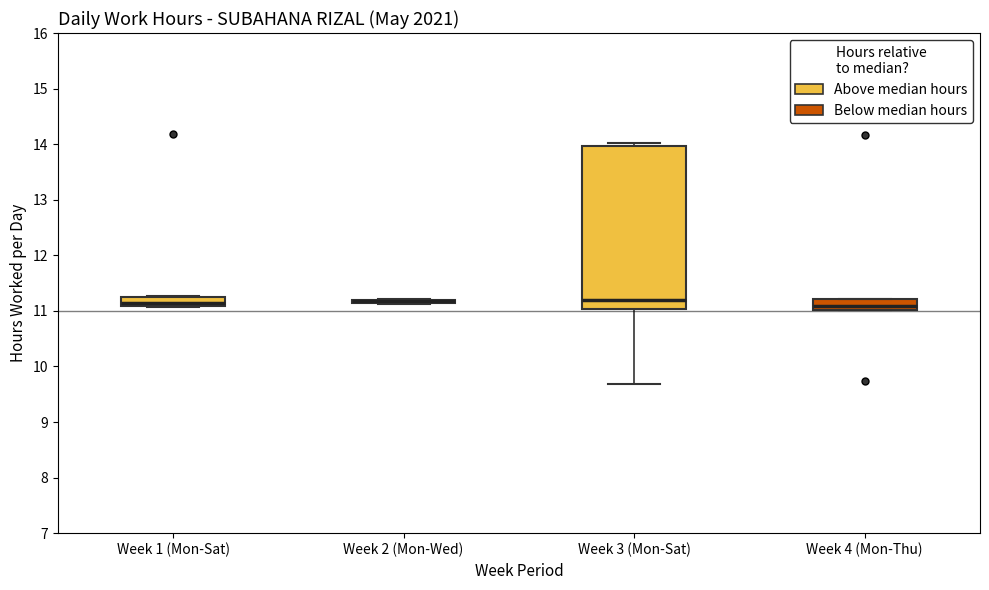

Which box is the tallest, from its lower edge to its upper edge?

Week 3 (Mon-Sat)